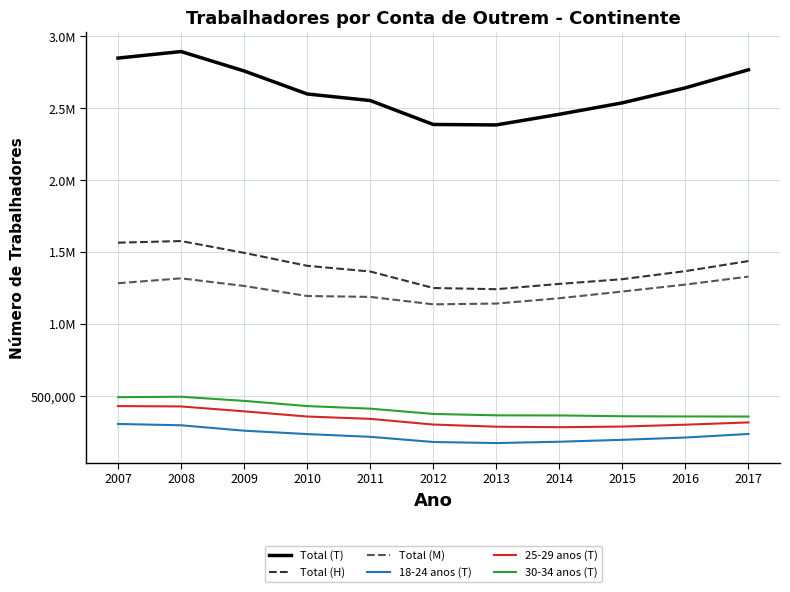

What are all the series names shown in the legend?

Total (T), Total (H), Total (M), 18-24 anos (T), 25-29 anos (T), 30-34 anos (T)